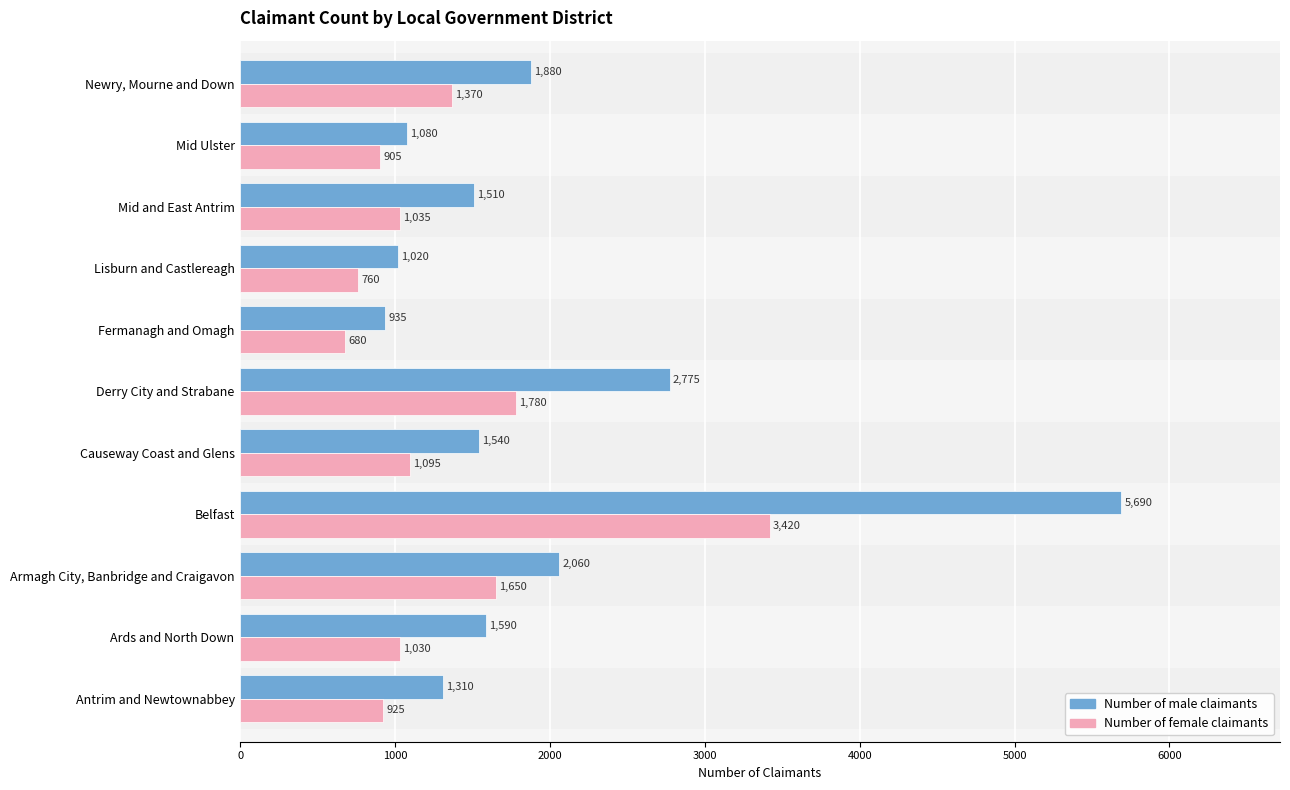

Which series has the largest total across all categories?

Number of male claimants